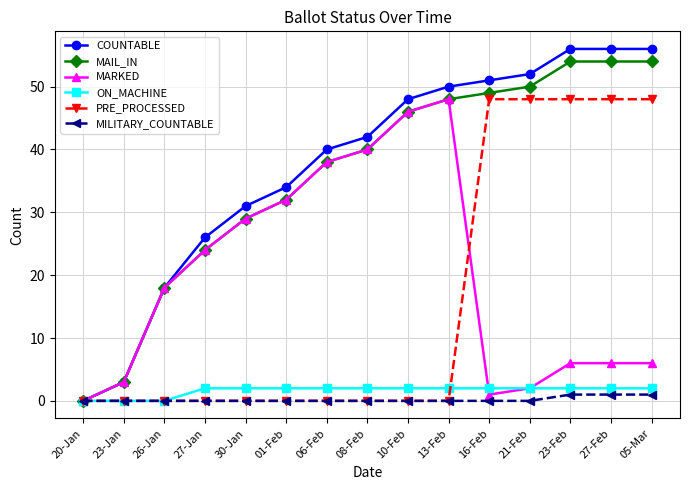

Is the value of MARKED at 23-Feb greater than the value of MAIL_IN at 06-Feb?

No